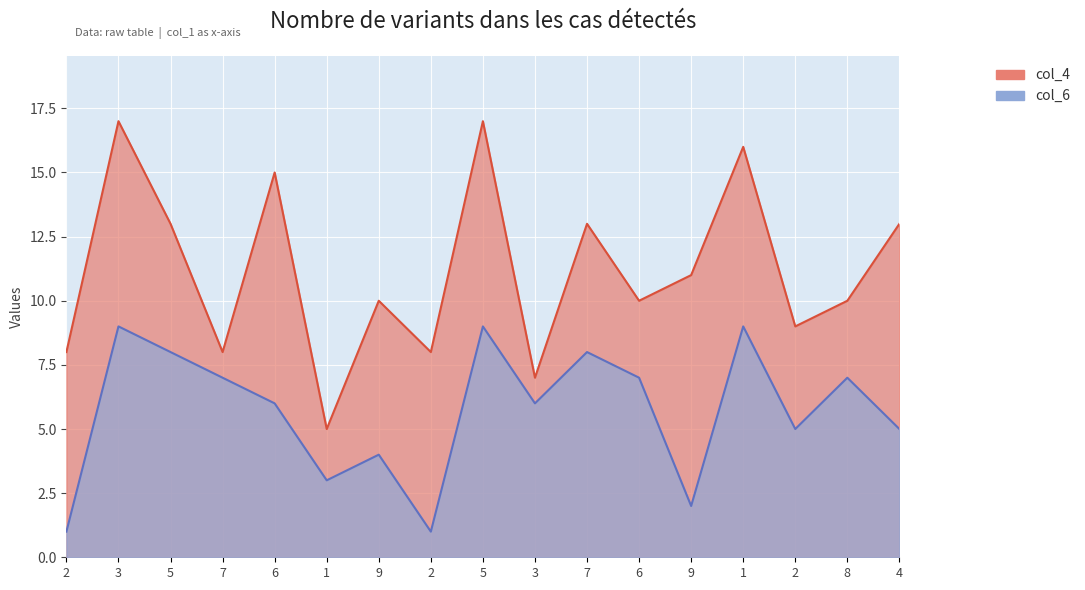

Rank the categories by value from highest to lowest.

3, 5, 1, 5, 7, 7, 6, 8, 6, 3, 2, 4, 9, 1, 9, 2, 2